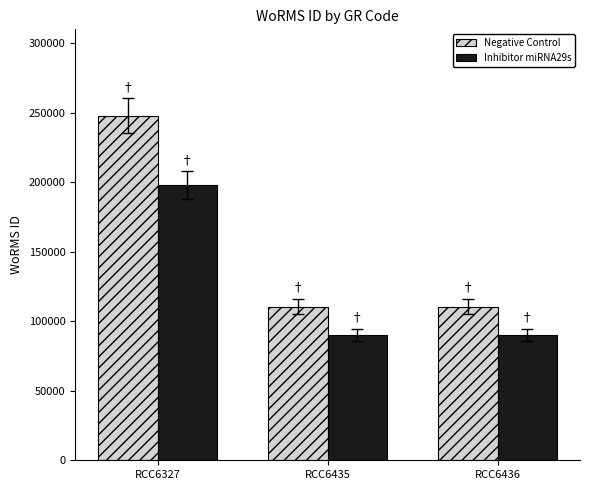

At how many categories does at least one series exceed 197525?

1